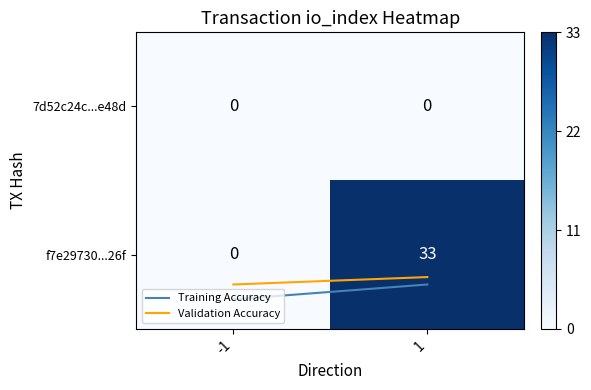

What is the sum of the f7e297308e9922e921d5ad90d52cb0c89db326f values at -1 and 1?

33